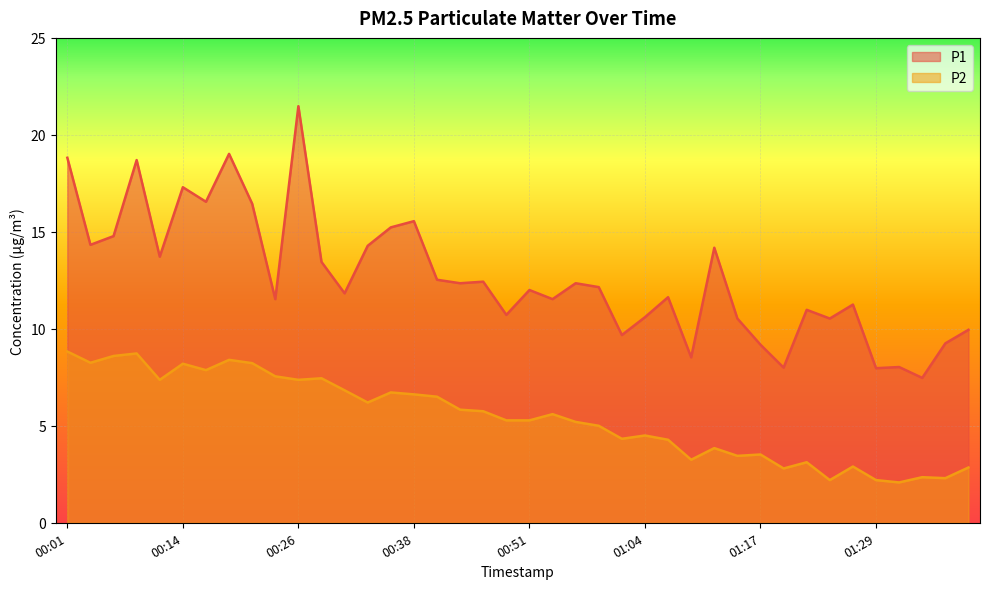

What are all the series names shown in the legend?

P1, P2